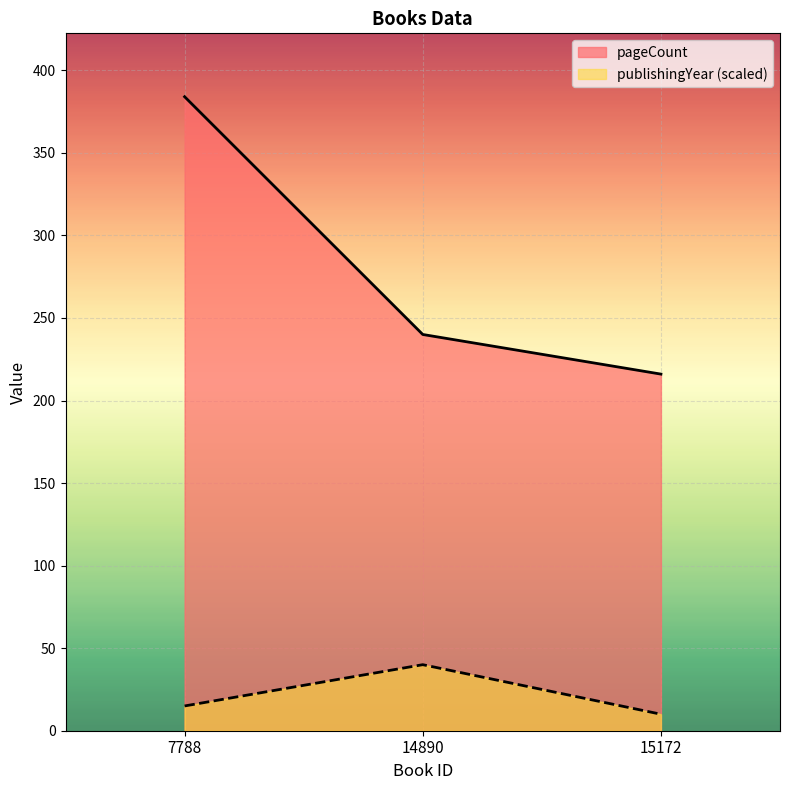

Count the number of data series in this chart.

2